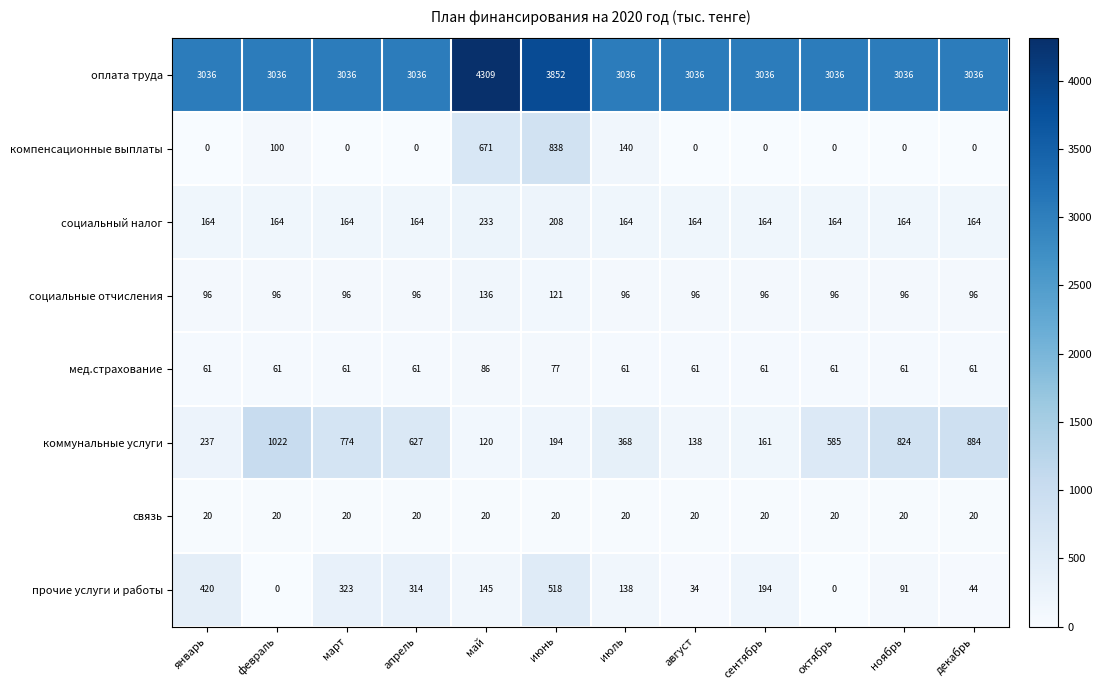

The социальный налог series shows 164 at июль. True or false?

True